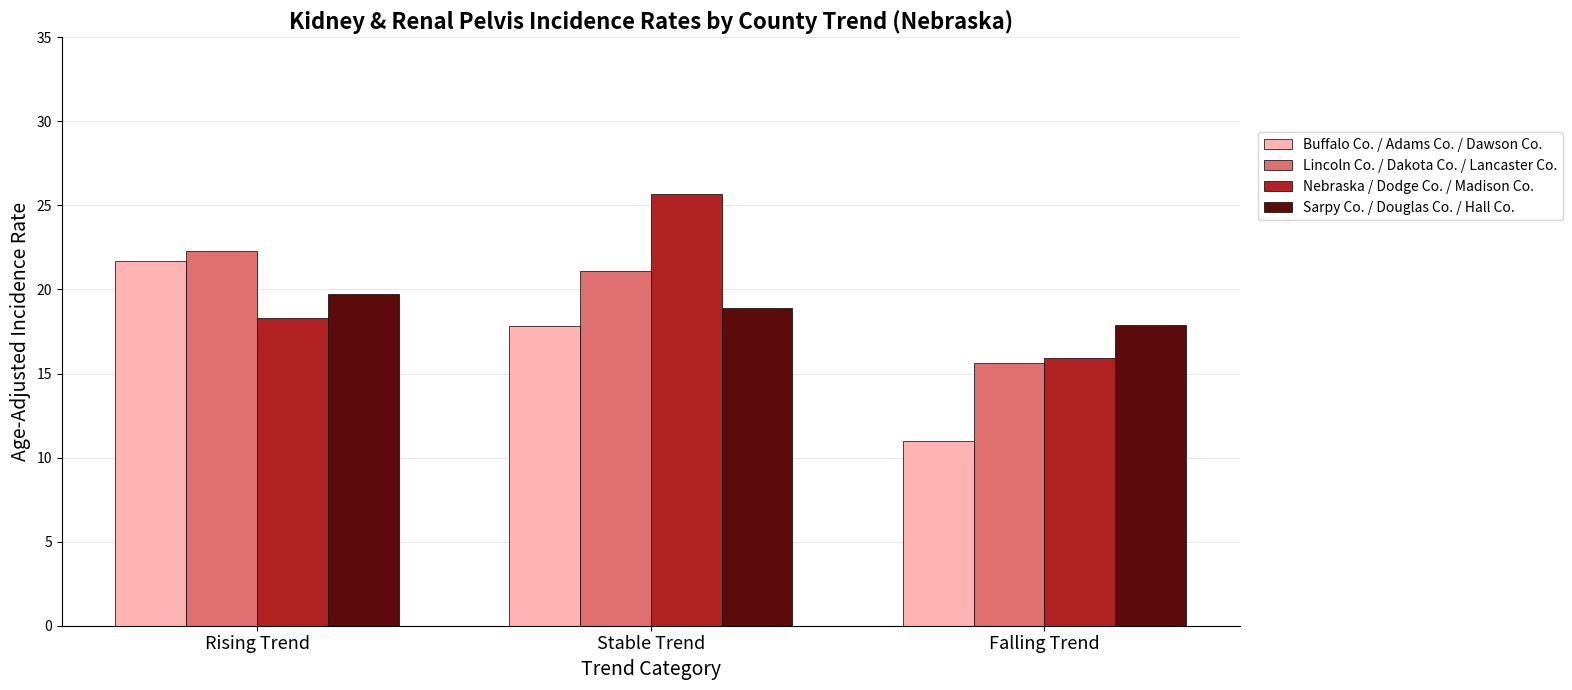

The value of Sarpy Co. / Douglas Co. / Hall Co. at Rising Trend is 26.2. True or false?

False